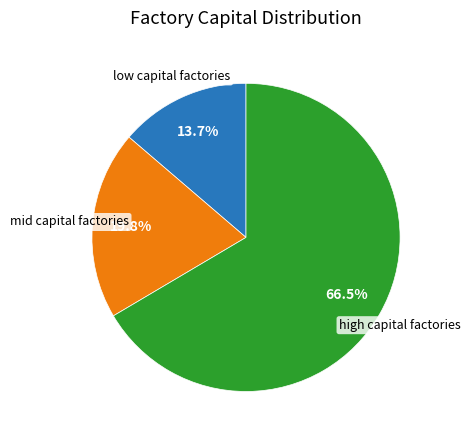

How many segments does this pie chart have?

3